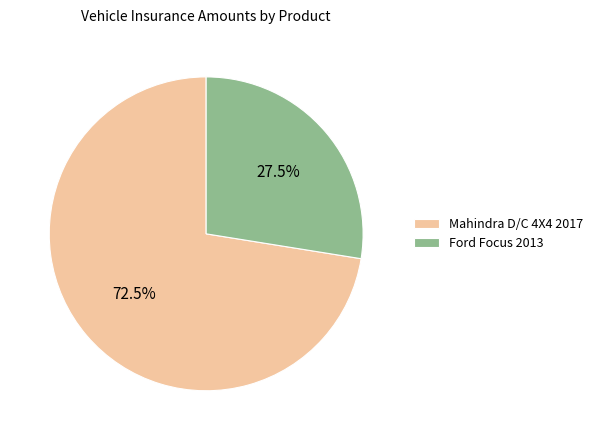

Rank the categories by value from lowest to highest.

Ford Focus 2013, Mahindra D/C 4X4 2017